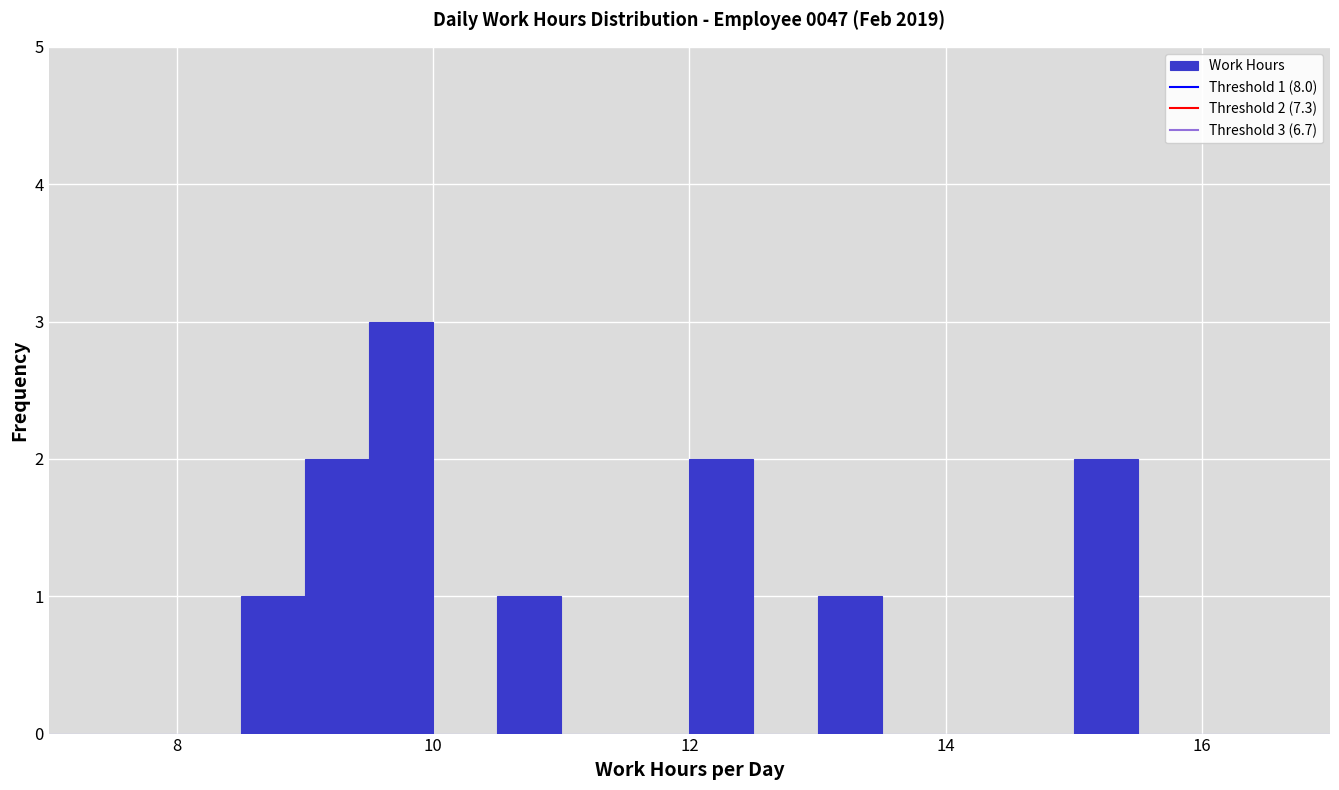

Around what value on the x-axis is the tallest bar? Give the approximate position of its centre, as read against the axis.

9.8